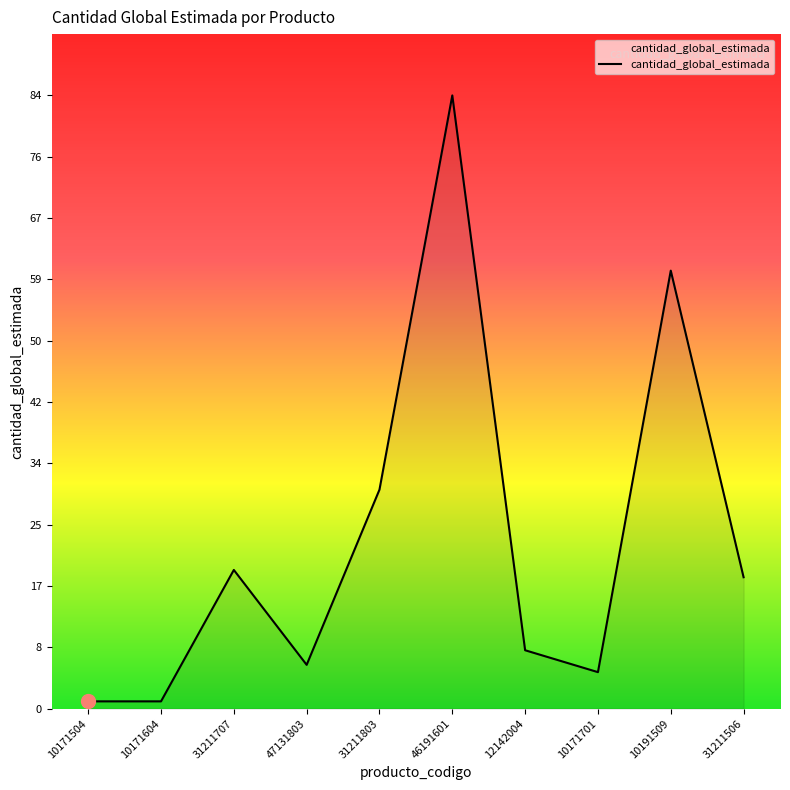

What position from the right is 10171701?

3